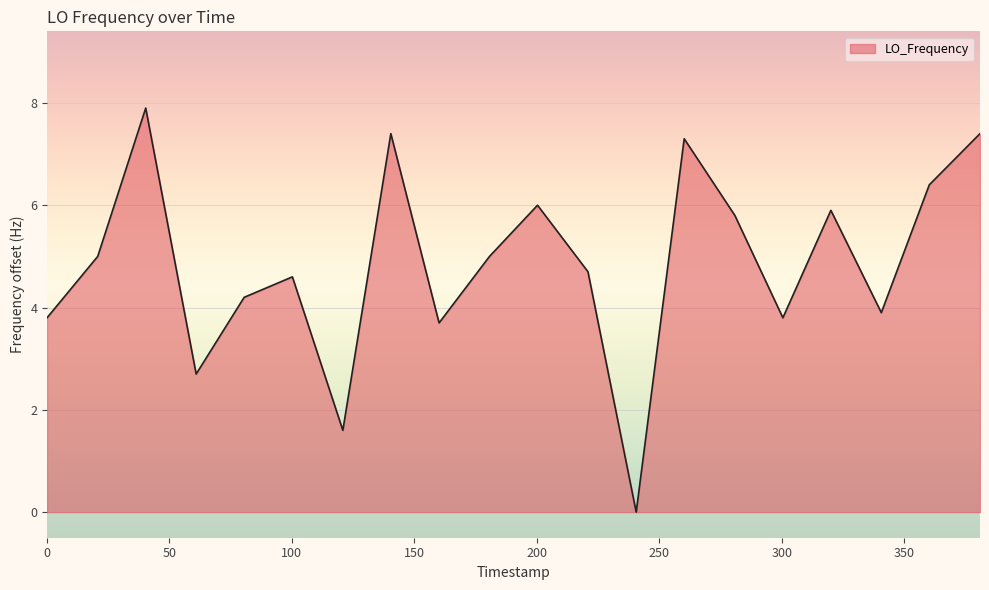

What is the difference between the maximum and minimum values?

7.9